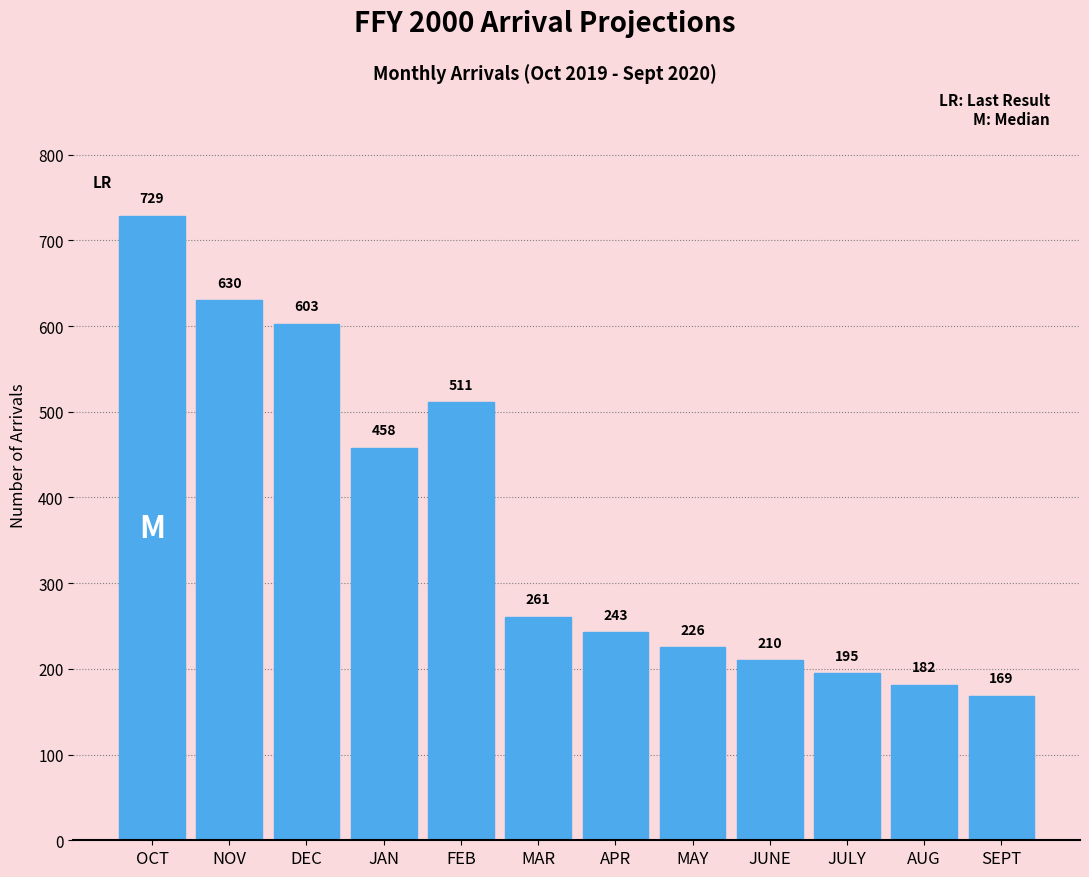

What is the sum of the values at FEB and MAR?

772.0